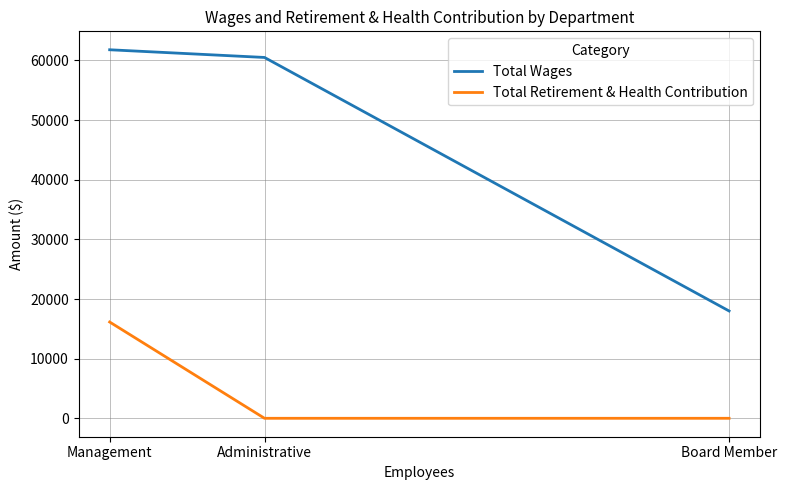

What is the maximum value shown in the chart?

61800